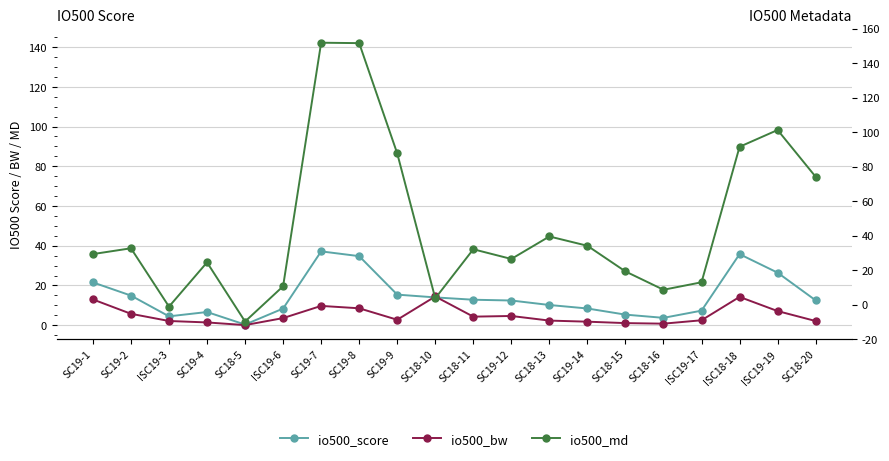

What is the spread (max minus min) of values at SC19-1?

22.8